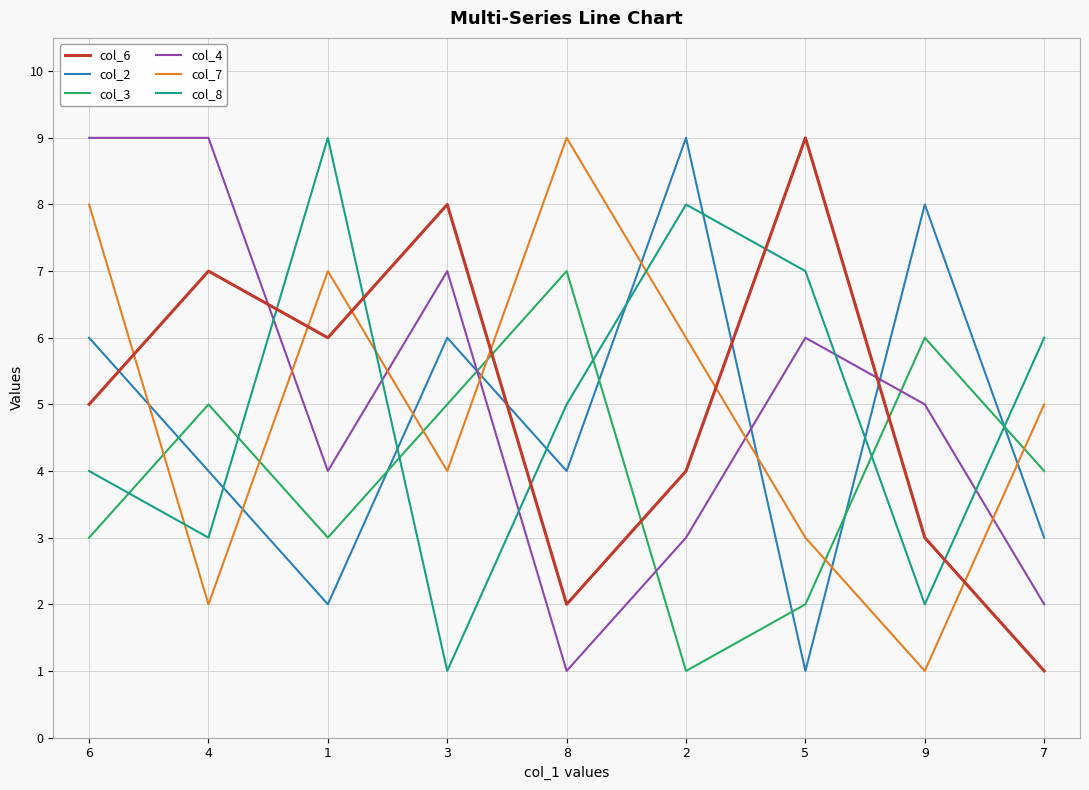

Reading left to right, extract all data points from this chart.

col_6: 5	7	6	8	2	4	9	3	1
col_2: 6	4	2	6	4	9	1	8	3
col_3: 3	5	3	5	7	1	2	6	4
col_4: 9	9	4	7	1	3	6	5	2
col_7: 8	2	7	4	9	6	3	1	5
col_8: 4	3	9	1	5	8	7	2	6